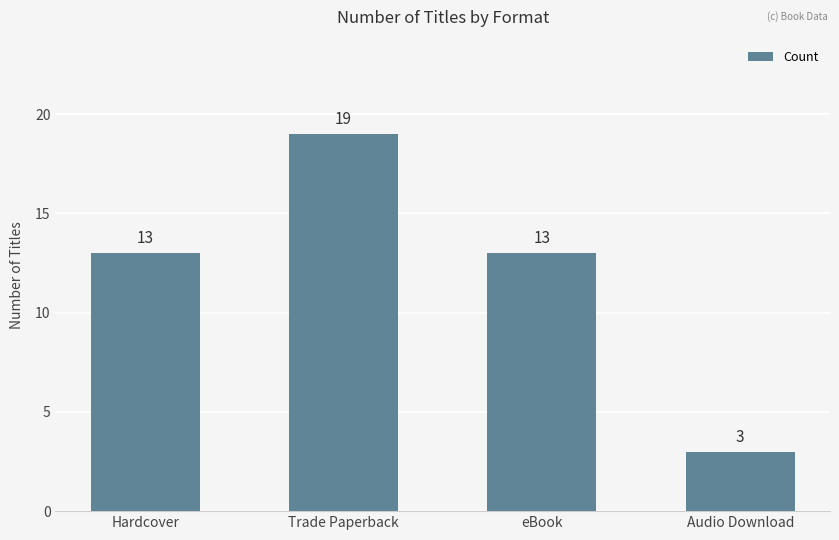

Reading left to right, what are all the values shown in this chart?

13	19	13	3